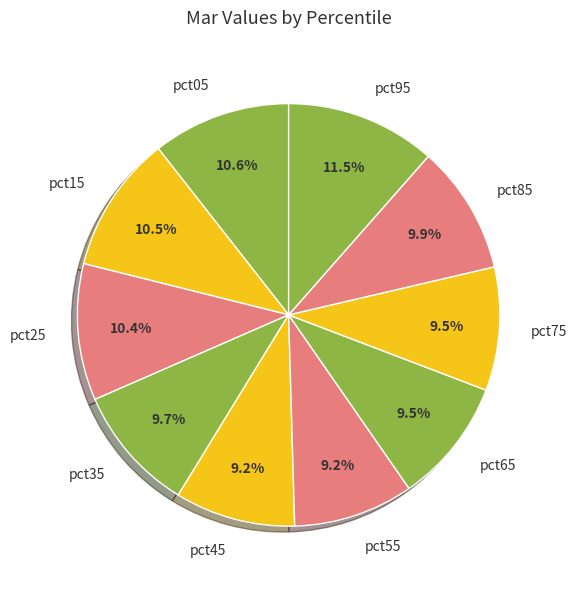

To the nearest percent, what is the combined percentage of pct55 and pct05?

20%